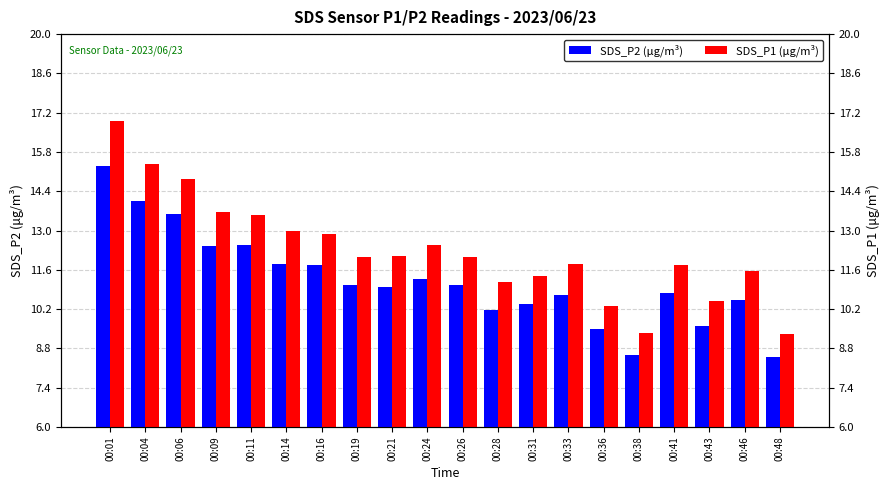

Is it true that SDS_P1 (μg/m³) equals 12.1 at 00:19?

True